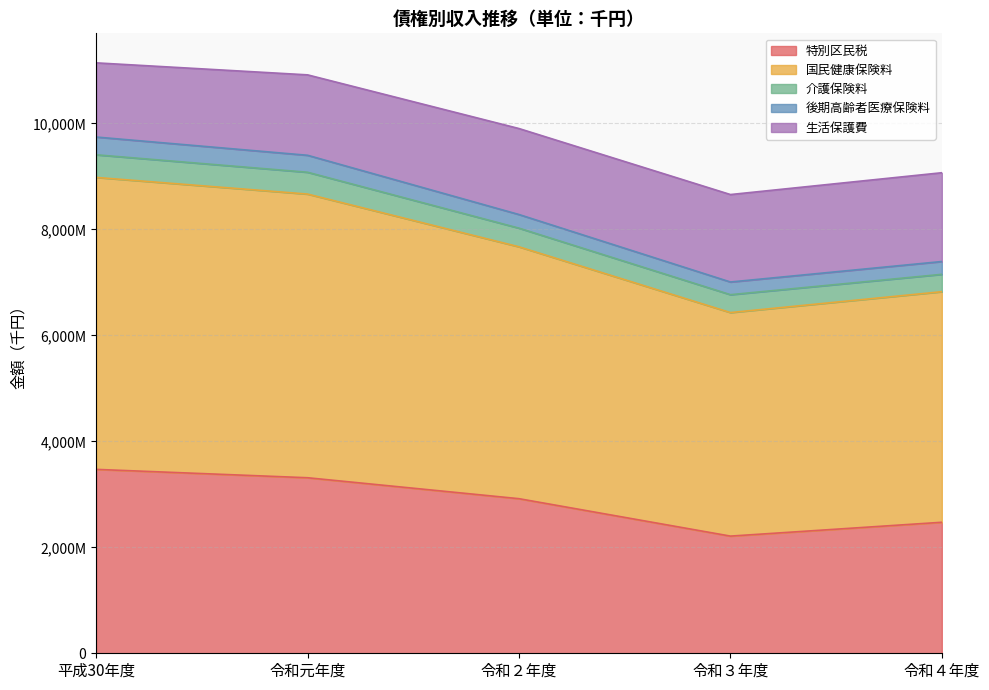

The 生活保護費 series shows 2601193 at 令和３年度. True or false?

False